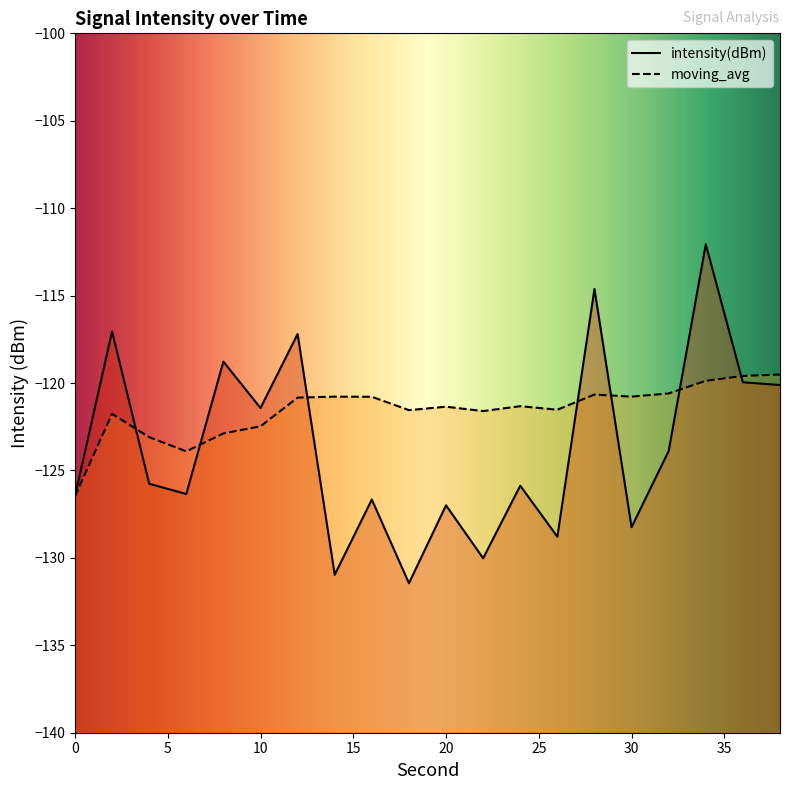

How many interior local peaks does the moving_avg series have?

5